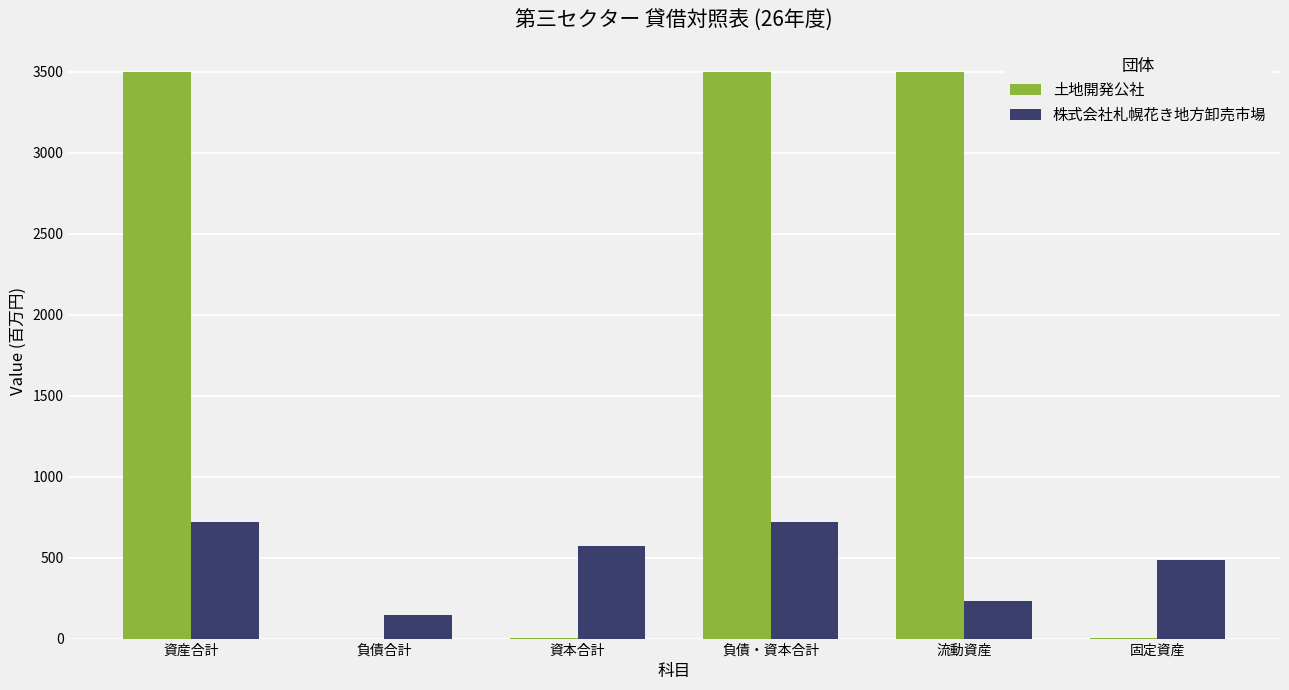

What is the sum of all 株式会社札幌花き地方卸売市場 values?

2872